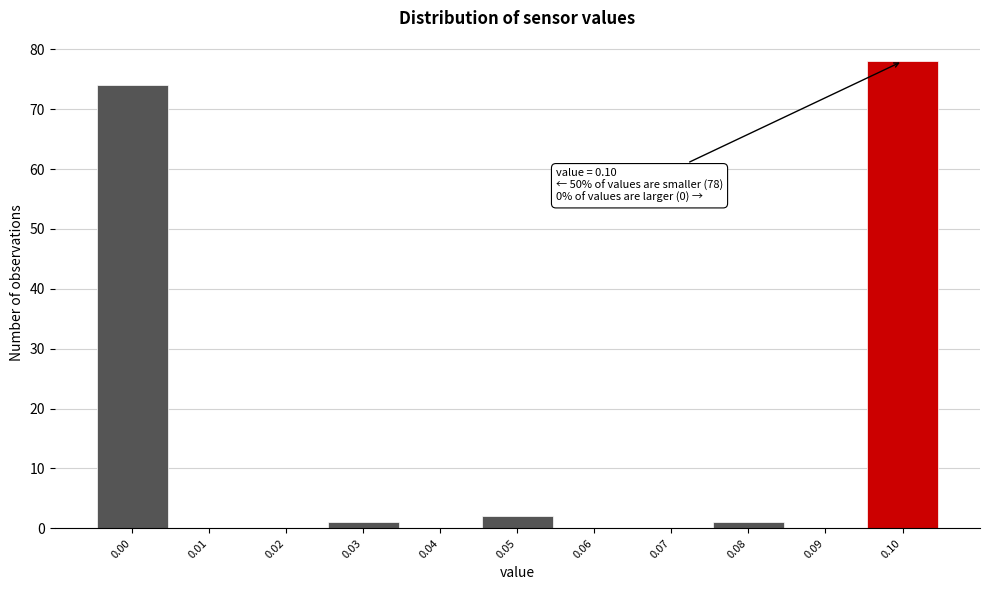

Over which range of the x-axis is the bar tallest?

0.095 to 0.105